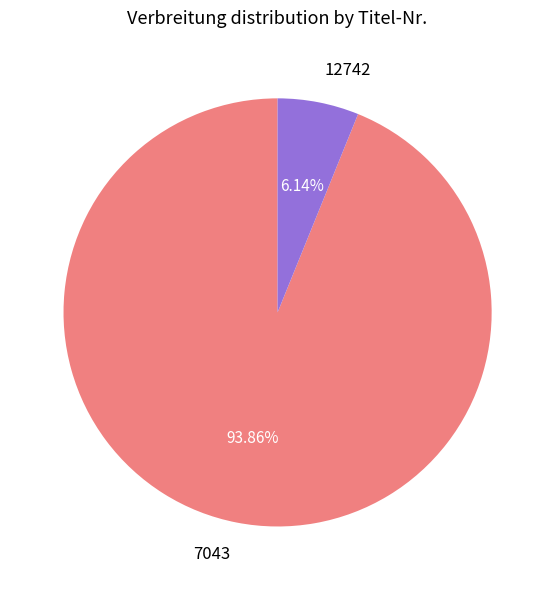

To the nearest percent, what portion does 12742 represent?

6%